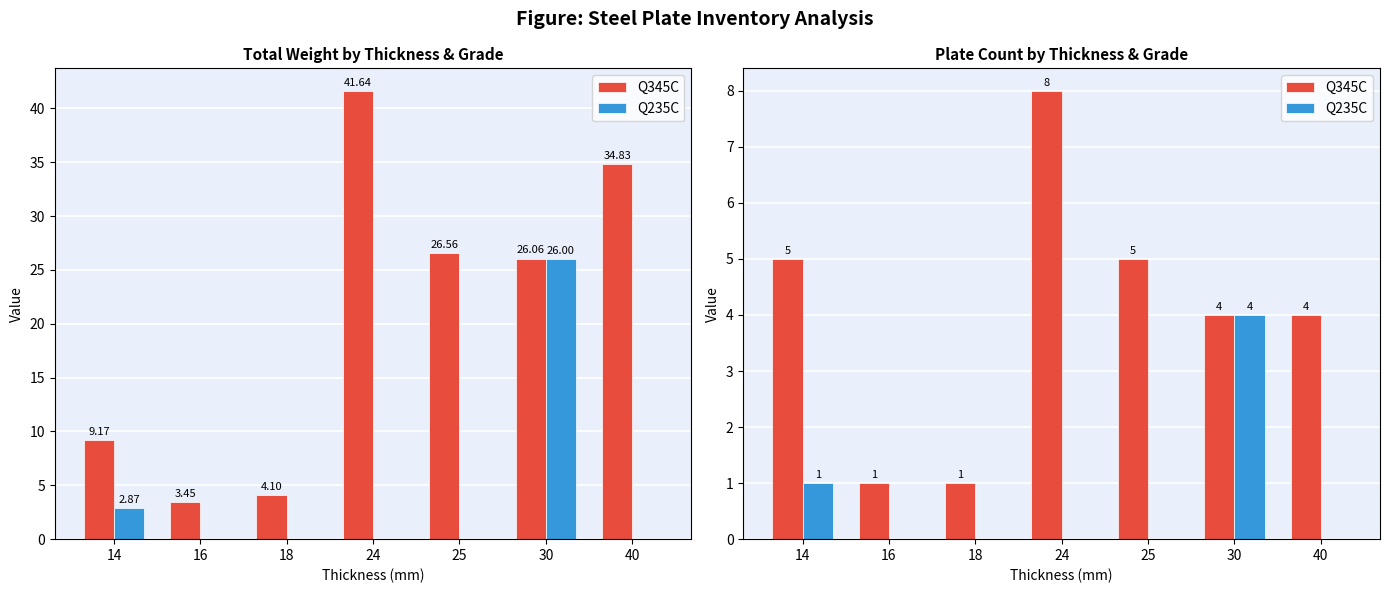

List the series in order of their peak value, lowest first.

Q235C, Q345C